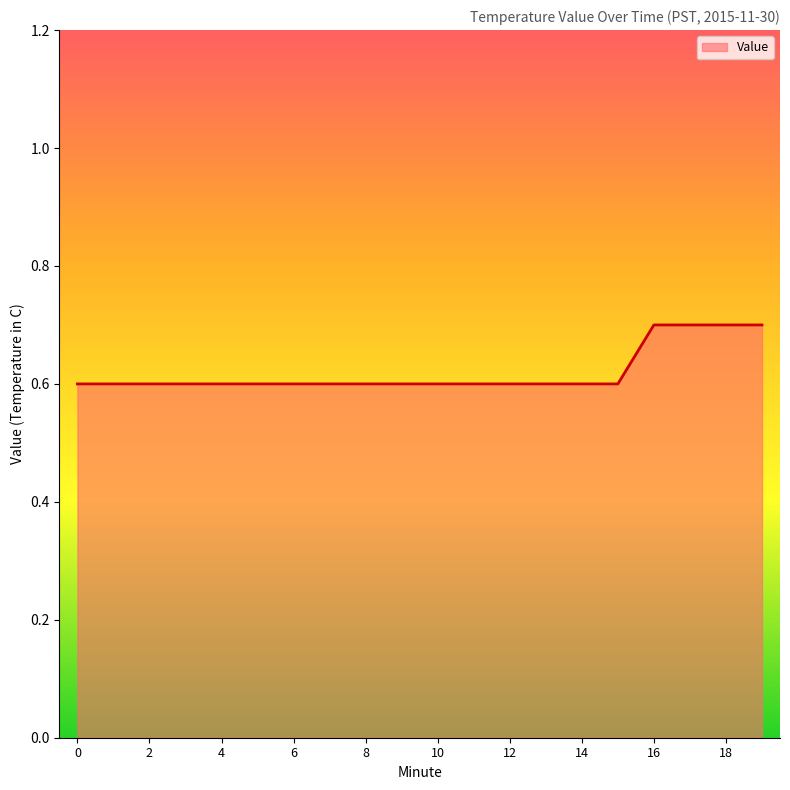

What is the difference between the second highest and minimum values?

0.1